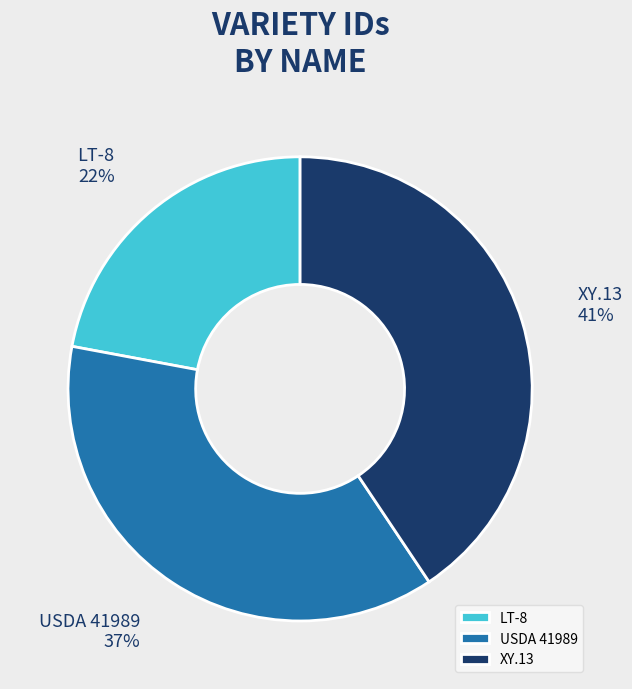

Which has a higher value, USDA 41989 or LT-8?

USDA 41989